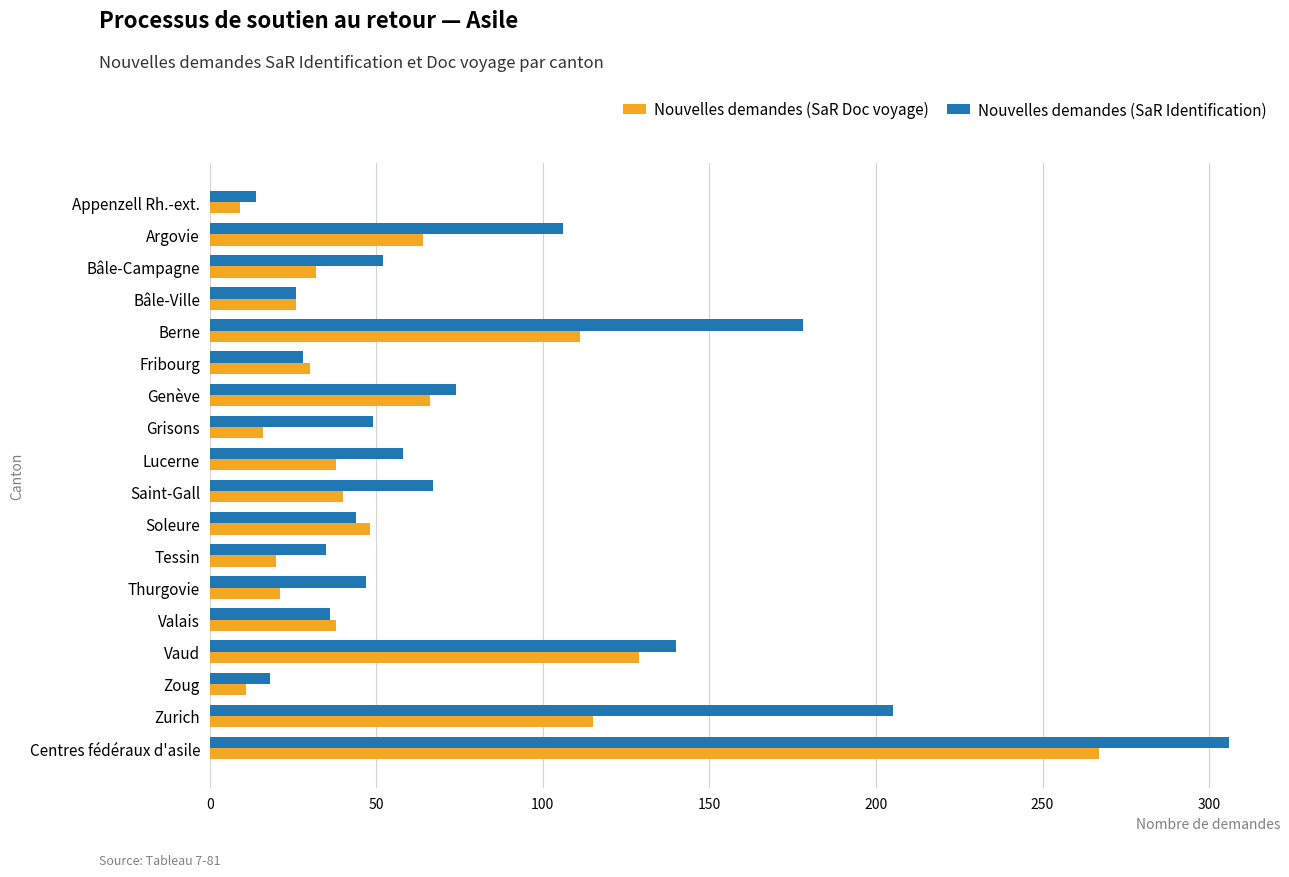

At which category is the sum across all series the highest?

Centres fédéraux d'asile